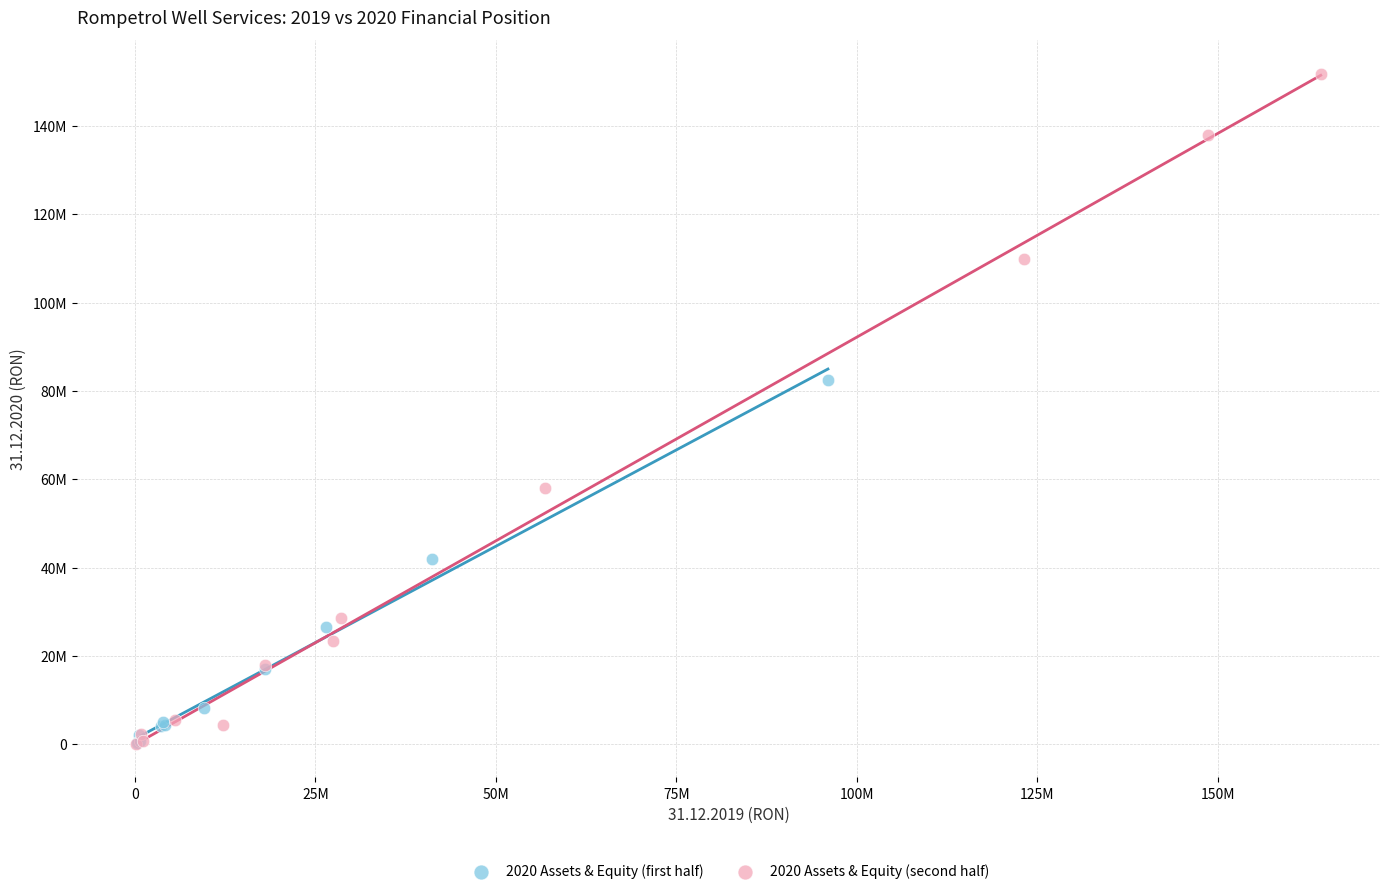

What are all the series names shown in the legend?

2020 Assets & Equity (first half), 2020 Assets & Equity (second half)